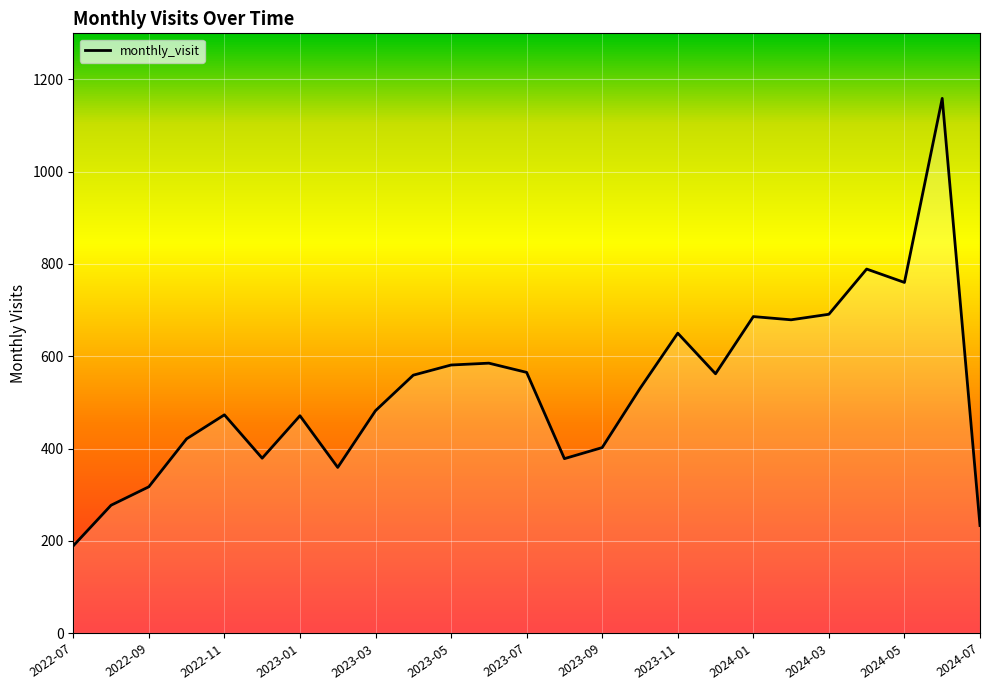

What is the smallest value displayed?

189